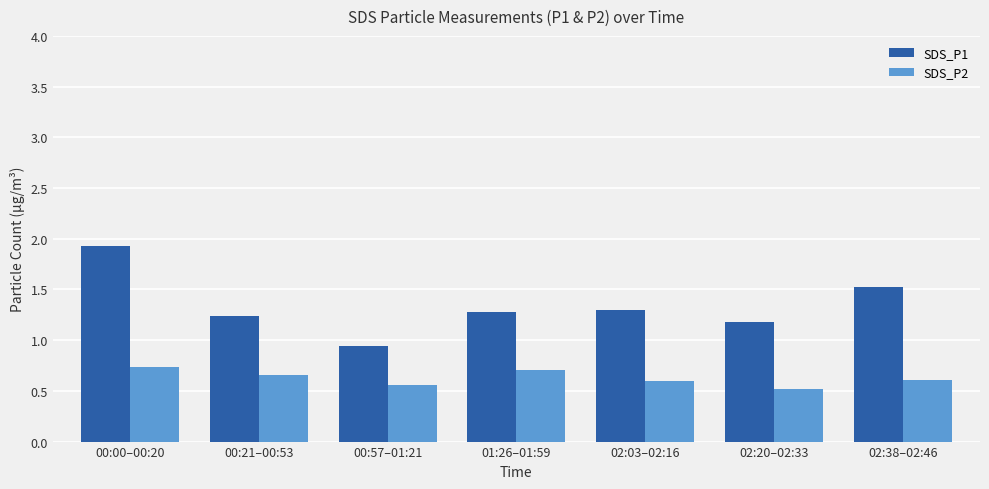

At which category does the chart reach its peak across all series?

00:00–00:20